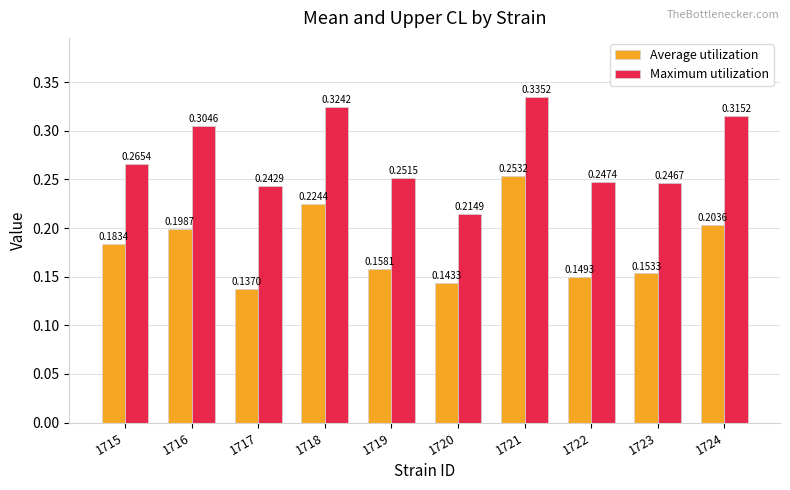

Which series has the largest range (max minus min)?

Maximum utilization